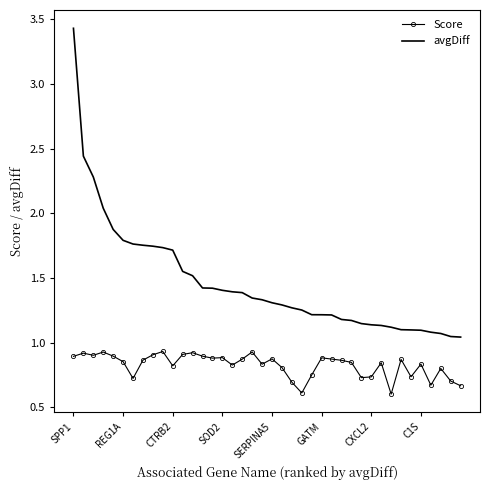

True or false: avgDiff and Score cross at least once.

False